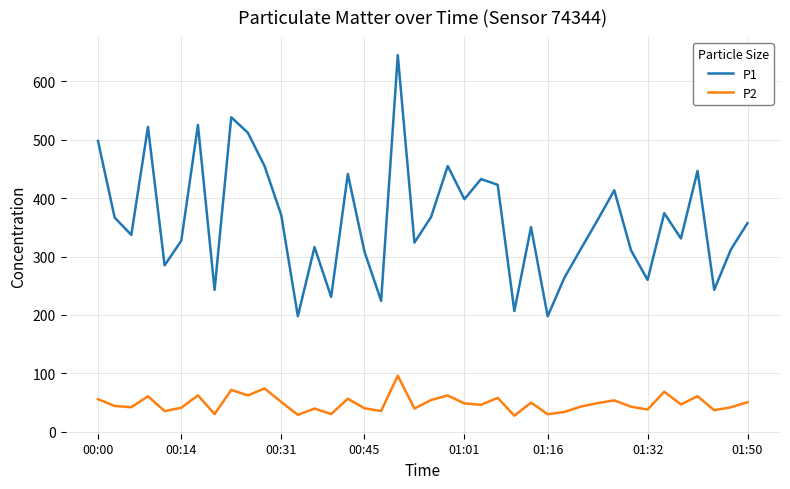

What is the smallest value displayed?

27.5